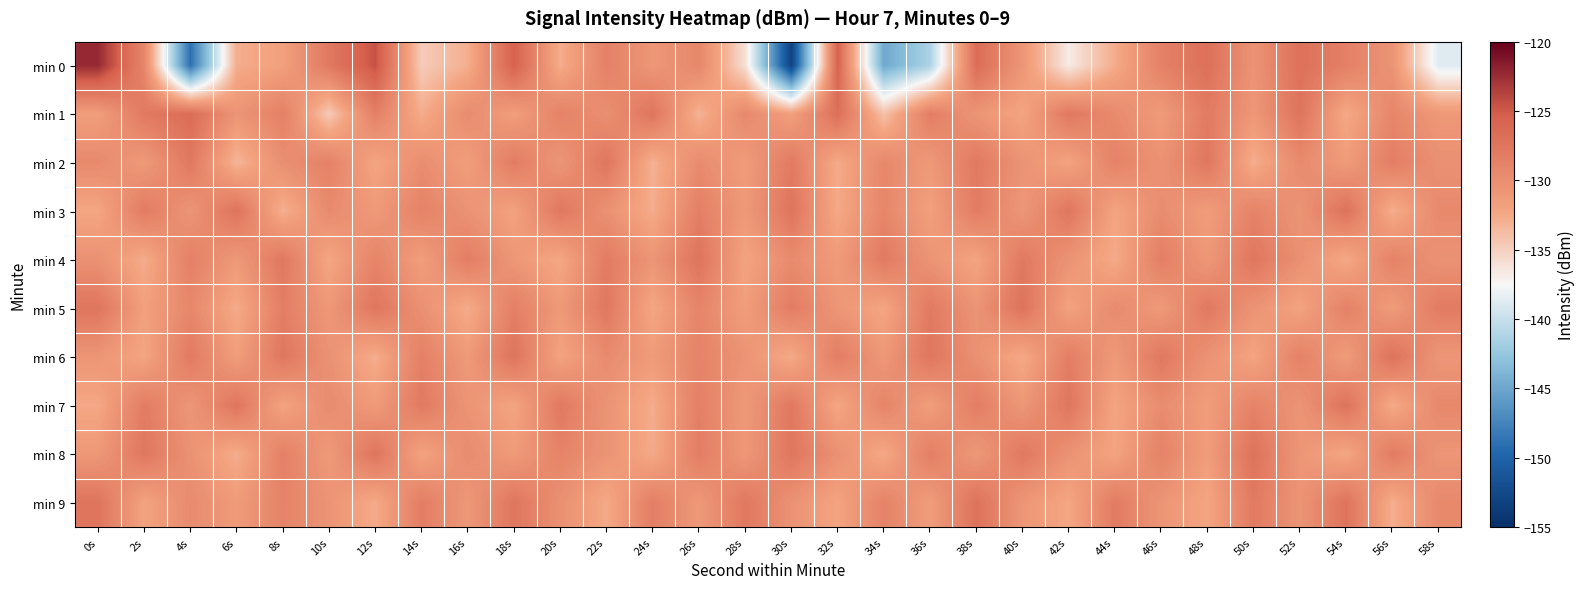

Reading left to right, list all the values displayed in this chart.

min 0: 0s=-122.3	2s=-129.2	4s=-148.9	6s=-132.8	8s=-131.8	10s=-127.8	12s=-124.5	14s=-134.8	16s=-132.9	18s=-125.6	20s=-132.9	22s=-128.6	24s=-130.9	26s=-129.3	28s=-136.0	30s=-153.1	32s=-125.7	34s=-144.8	36s=-141.3	38s=-126.6	40s=-130.8	42s=-136.8	44s=-132.7	46s=-128.7	48s=-127.0	50s=-130.5	52s=-127.1	54s=-128.6	56s=-130.6	58s=-138.7
min 1: 0s=-131.6	2s=-127.9	4s=-126.6	6s=-130.7	8s=-128.6	10s=-134.6	12s=-128.6	14s=-132.8	16s=-129.7	18s=-131.7	20s=-128.8	22s=-130.1	24s=-127.5	26s=-133.2	28s=-129.4	30s=-131.8	32s=-126.9	34s=-134.1	36s=-128.3	38s=-130.7	40s=-132.2	42s=-127.8	44s=-129.6	46s=-131.3	48s=-128.1	50s=-130.9	52s=-127.4	54s=-132.6	56s=-129.2	58s=-131.0
min 2: 0s=-129.5	2s=-131.2	4s=-127.8	6s=-133.4	8s=-130.1	10s=-128.7	12s=-132.3	14s=-129.9	16s=-131.6	18s=-128.2	20s=-130.8	22s=-127.6	24s=-133.1	26s=-129.7	28s=-131.4	30s=-128.0	32s=-132.7	34s=-129.3	36s=-131.1	38s=-127.9	40s=-130.5	42s=-132.1	44s=-128.8	46s=-130.4	48s=-127.7	50s=-132.9	52s=-129.6	54s=-131.3	56s=-128.4	58s=-130.2
min 3: 0s=-132.4	2s=-128.1	4s=-130.7	6s=-127.3	8s=-133.0	10s=-129.6	12s=-131.2	14s=-128.8	16s=-130.4	18s=-132.0	20s=-127.7	22s=-130.3	24s=-132.8	26s=-128.5	28s=-131.1	30s=-127.4	32s=-132.6	34s=-129.2	36s=-131.8	38s=-128.2	40s=-130.9	42s=-127.6	44s=-132.2	46s=-129.8	48s=-131.5	50s=-128.9	52s=-130.6	54s=-127.2	56s=-132.9	58s=-129.5
min 4: 0s=-130.3	2s=-132.8	4s=-128.6	6s=-131.1	8s=-127.8	10s=-132.4	12s=-129.0	14s=-131.6	16s=-128.3	18s=-130.9	20s=-132.5	22s=-128.1	24s=-130.7	26s=-127.4	28s=-132.1	30s=-129.7	32s=-131.3	34s=-128.0	36s=-130.6	38s=-132.2	40s=-127.9	42s=-130.5	44s=-132.7	46s=-128.4	48s=-131.0	50s=-127.6	52s=-130.2	54s=-132.6	56s=-128.8	58s=-130.4
min 5: 0s=-127.5	2s=-131.8	4s=-129.3	6s=-132.7	8s=-128.4	10s=-131.0	12s=-127.6	14s=-130.2	16s=-132.8	18s=-128.5	20s=-131.1	22s=-127.8	24s=-132.4	26s=-129.0	28s=-131.6	30s=-128.2	32s=-130.8	34s=-132.3	36s=-128.0	38s=-130.6	40s=-127.3	42s=-132.0	44s=-129.6	46s=-131.2	48s=-127.9	50s=-130.5	52s=-132.1	54s=-128.7	56s=-131.4	58s=-128.1
min 6: 0s=-130.7	2s=-132.3	4s=-128.0	6s=-131.6	8s=-127.7	10s=-130.3	12s=-132.9	14s=-128.6	16s=-131.2	18s=-127.4	20s=-132.1	22s=-129.7	24s=-131.3	26s=-128.9	28s=-130.5	30s=-132.7	32s=-128.3	34s=-131.0	36s=-127.6	38s=-130.2	40s=-132.6	42s=-128.4	44s=-131.1	46s=-127.8	48s=-130.4	50s=-132.2	52s=-128.7	54s=-131.4	56s=-127.2	58s=-130.8
min 7: 0s=-132.5	2s=-128.2	4s=-130.8	6s=-127.5	8s=-132.1	10s=-129.7	12s=-131.3	14s=-128.0	16s=-130.6	18s=-132.2	20s=-127.9	22s=-130.5	24s=-132.8	26s=-128.5	28s=-131.1	30s=-127.8	32s=-132.4	34s=-129.0	36s=-131.6	38s=-128.3	40s=-130.9	42s=-127.6	44s=-132.2	46s=-129.8	48s=-131.5	50s=-128.9	52s=-130.6	54s=-127.3	56s=-132.7	58s=-129.4
min 8: 0s=-131.0	2s=-127.7	4s=-130.3	6s=-132.9	8s=-128.6	10s=-131.2	12s=-127.4	14s=-132.1	16s=-129.7	18s=-131.3	20s=-128.9	22s=-130.5	24s=-132.7	26s=-128.3	28s=-131.0	30s=-127.6	32s=-130.2	34s=-132.6	36s=-128.4	38s=-131.1	40s=-127.8	42s=-130.4	44s=-132.2	46s=-128.8	48s=-131.5	50s=-127.2	52s=-130.8	54s=-132.4	56s=-128.1	58s=-130.7
min 9: 0s=-127.4	2s=-132.1	4s=-129.7	6s=-131.3	8s=-128.9	10s=-130.5	12s=-132.7	14s=-128.3	16s=-131.0	18s=-127.6	20s=-130.2	22s=-132.6	24s=-128.4	26s=-131.1	28s=-127.8	30s=-130.4	32s=-132.2	34s=-128.8	36s=-131.5	38s=-127.2	40s=-130.8	42s=-132.4	44s=-128.1	46s=-130.7	48s=-132.3	50s=-128.0	52s=-130.6	54s=-127.3	56s=-132.9	58s=-129.5